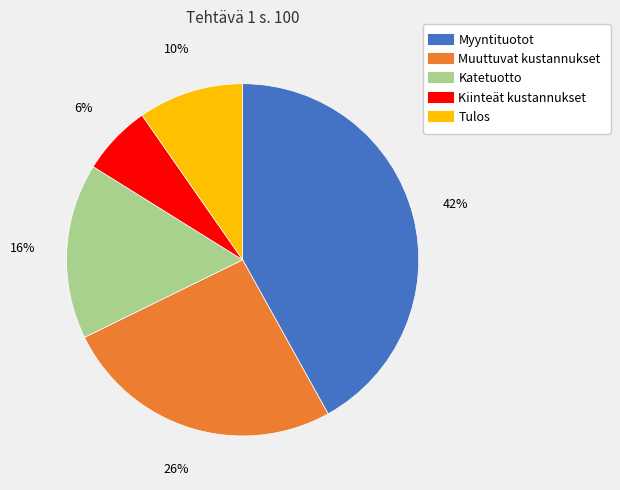

Is it true that Muuttuvat kustannukset is 13% of the pie?

False